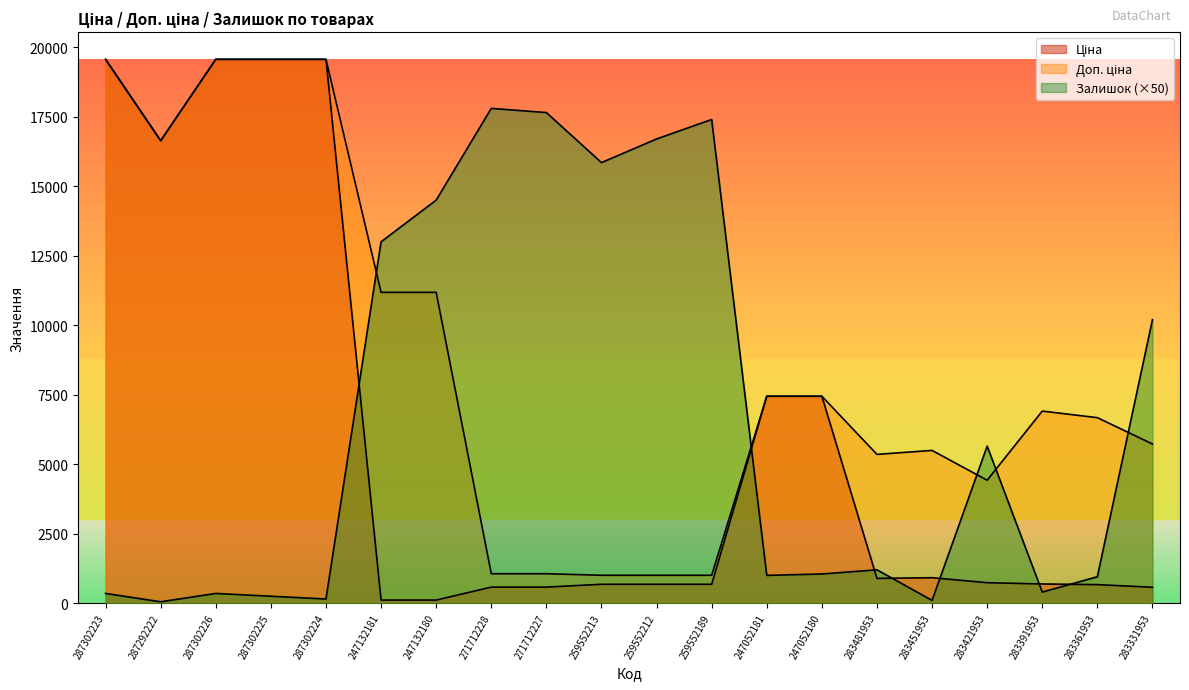

What is the lowest value of the Залишок series?

50.0